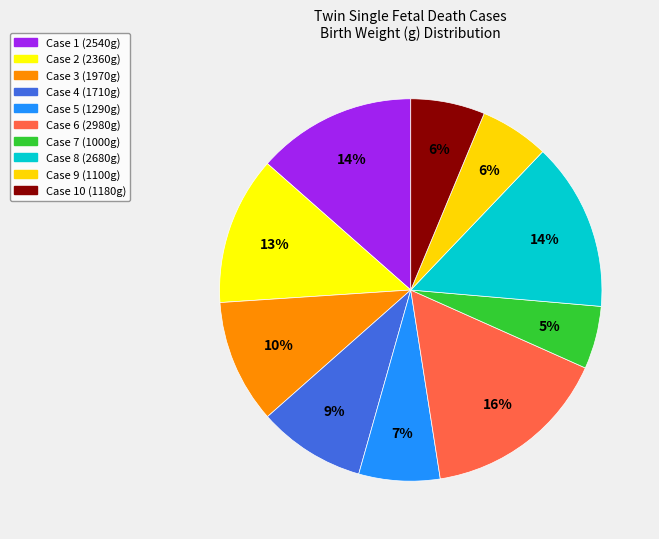

How many segments does this pie chart have?

10